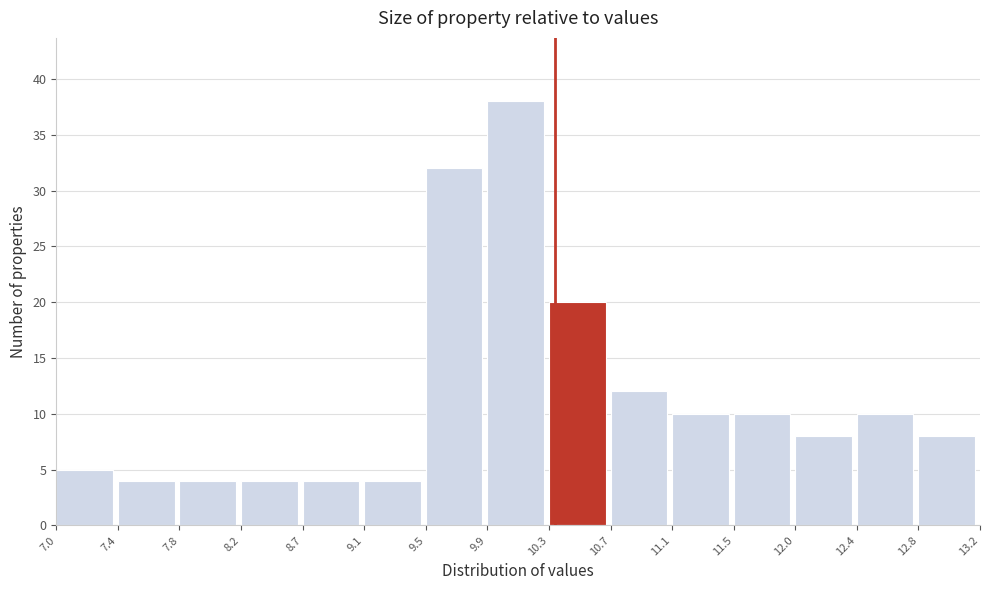

Reading left to right, transcribe this chart: for each bar, give the range it covers on the x-axis and its height. The values are not printed on the chart, so give them approximately, as read against the axis.

7.0 to 7.4: 5
7.4 to 7.8: 4
7.8 to 8.2: 4
8.2 to 8.7: 4
8.7 to 9.1: 4
9.1 to 9.5: 4
9.5 to 9.9: 32
9.9 to 10.3: 38
10.3 to 10.7: 20
10.7 to 11.1: 12
11.1 to 11.5: 10
11.5 to 12.0: 10
12.0 to 12.4: 8
12.4 to 12.8: 10
12.8 to 13.2: 8